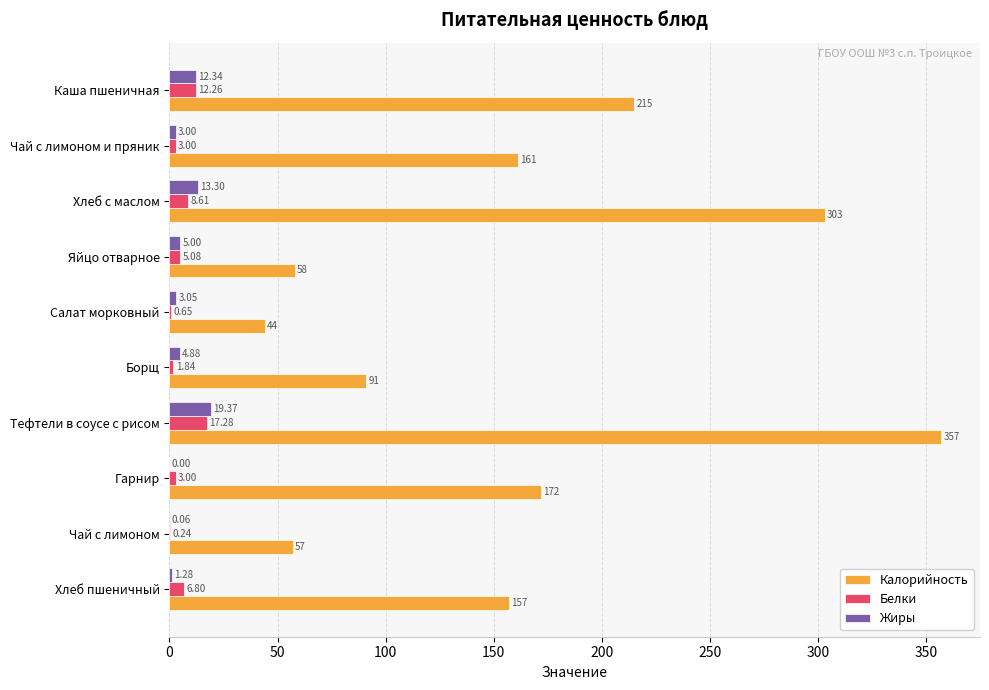

At which category does the chart reach its peak across all series?

Тефтели в соусе с рисом